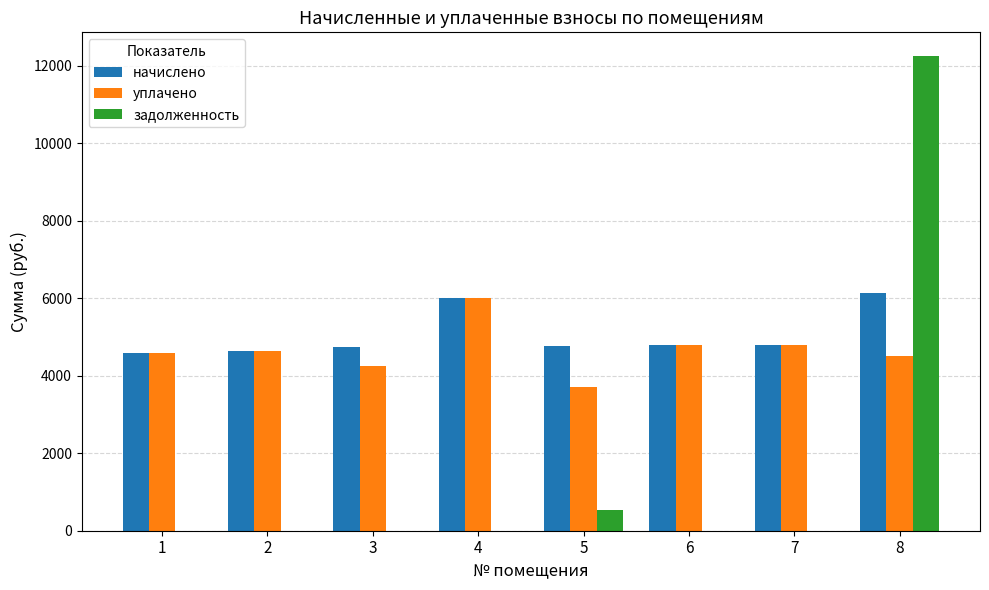

How many distinct data groups are displayed?

3